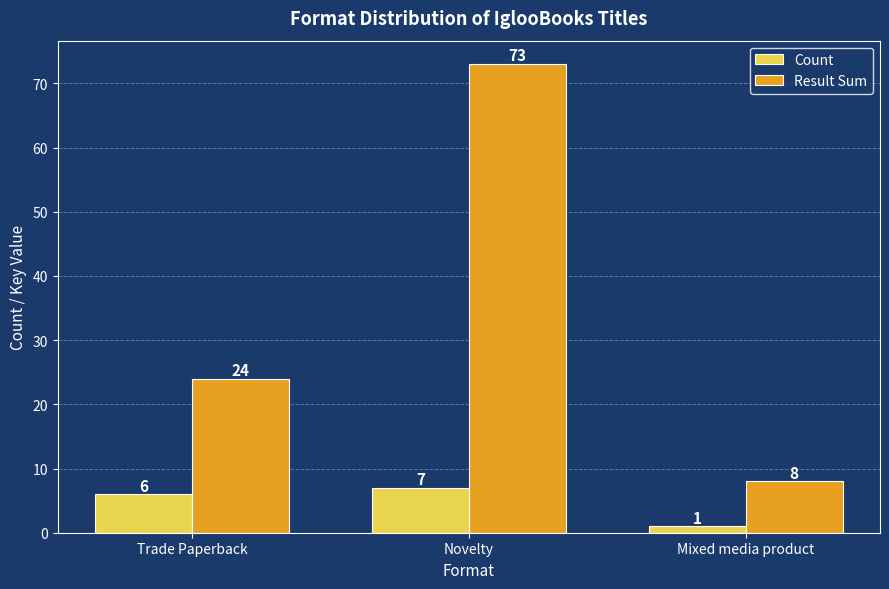

How many values in the Result Sum series are below 24?

1